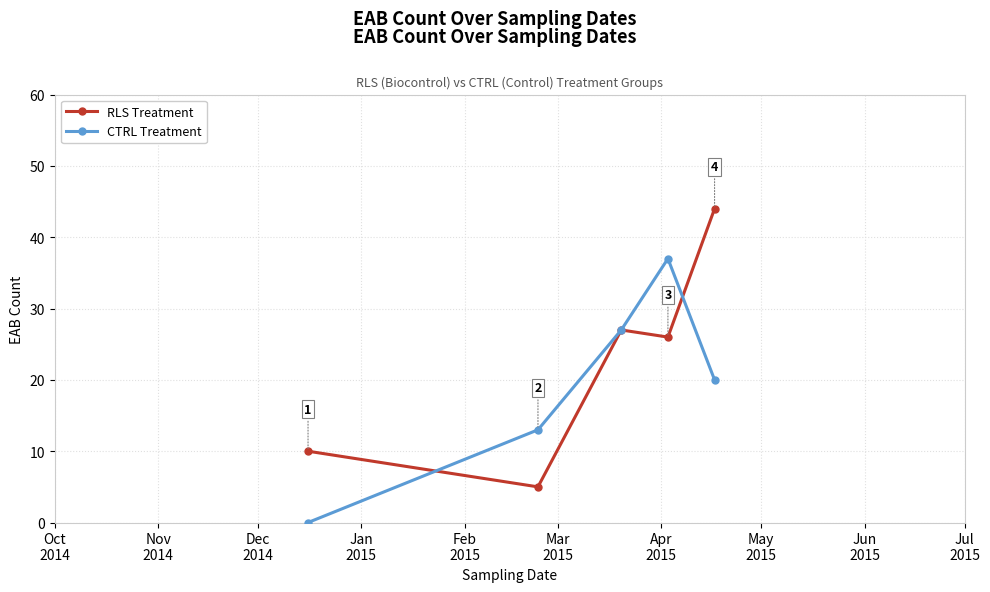

What is the sum of all CTRL Treatment values?

97